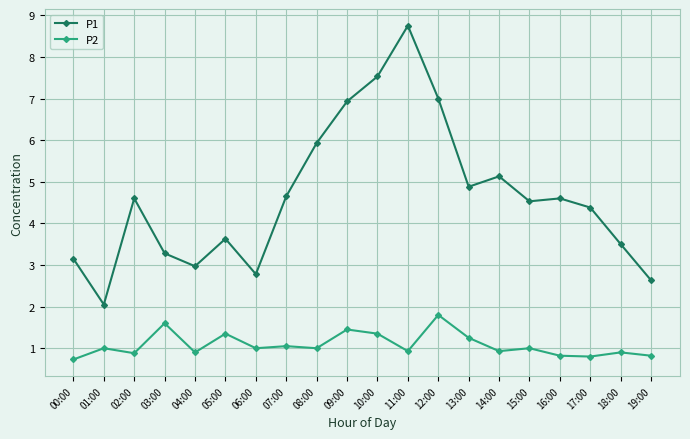

At which category does P1 reach its first local valley?

01:00